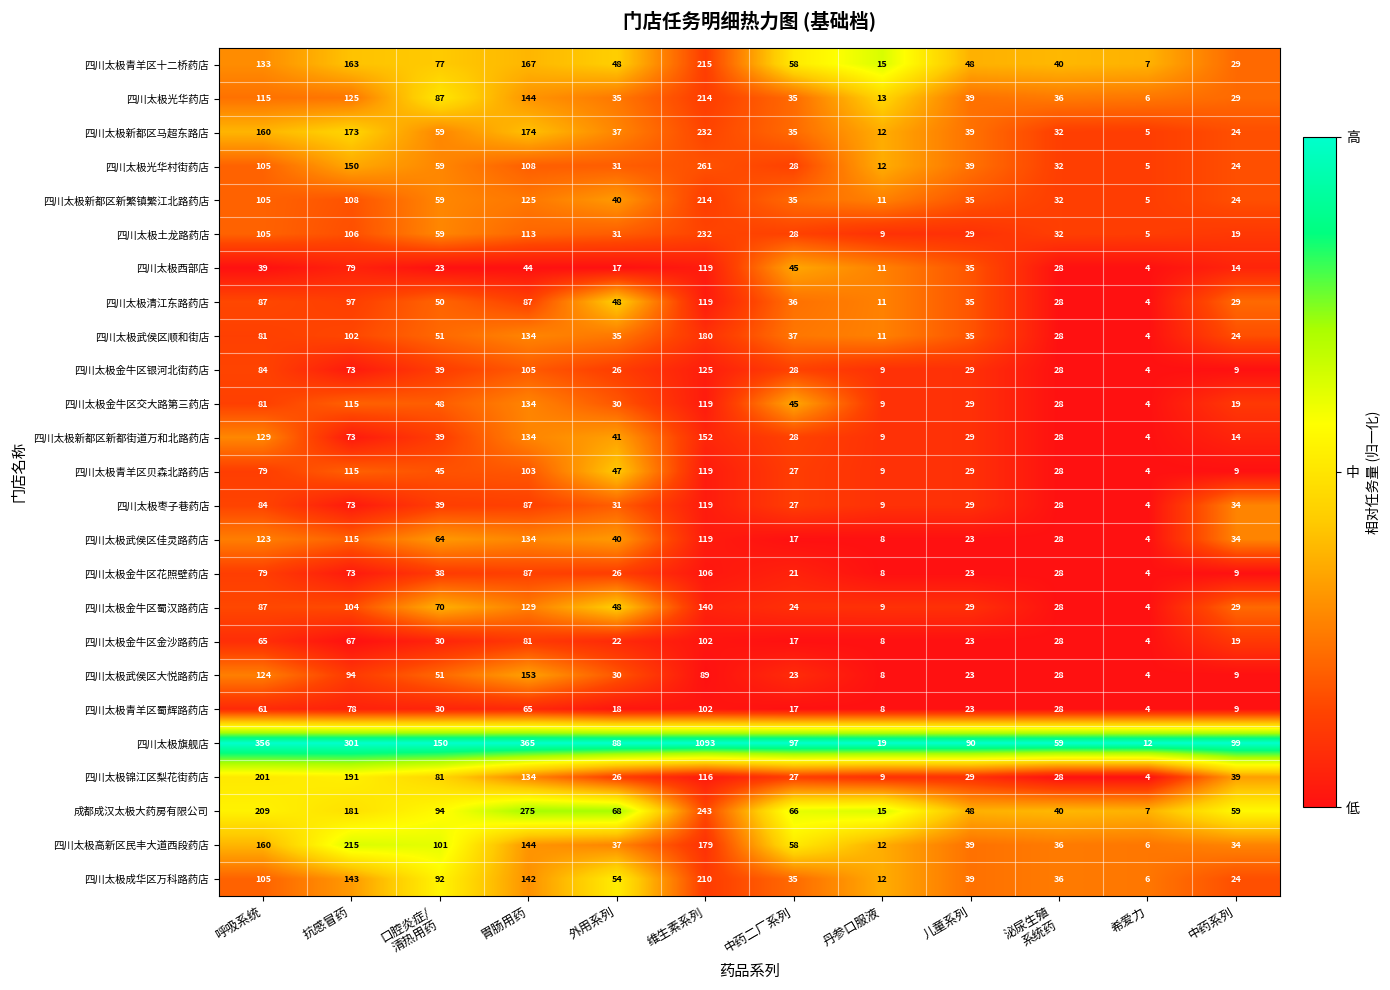

Where does the 四川太极青羊区贝森北路药店 series first go above 45?

呼吸系统